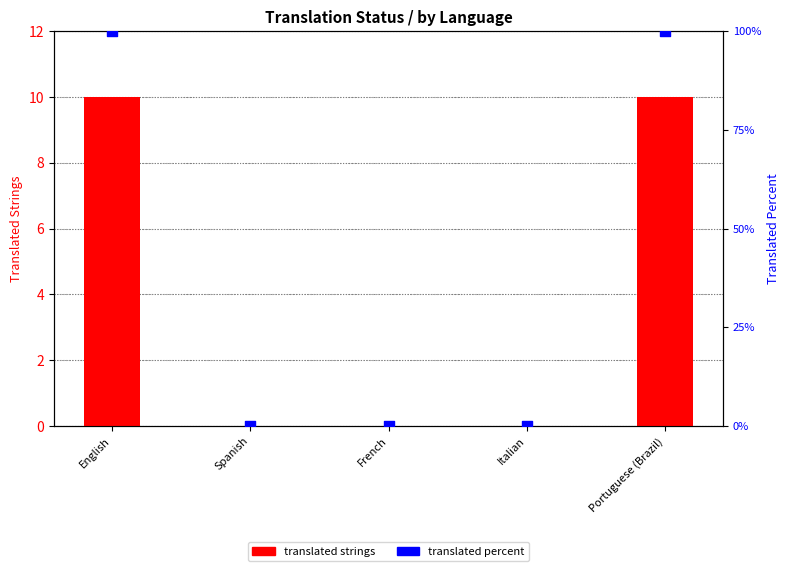

What are all the series names shown in the legend?

translated strings, translated percent